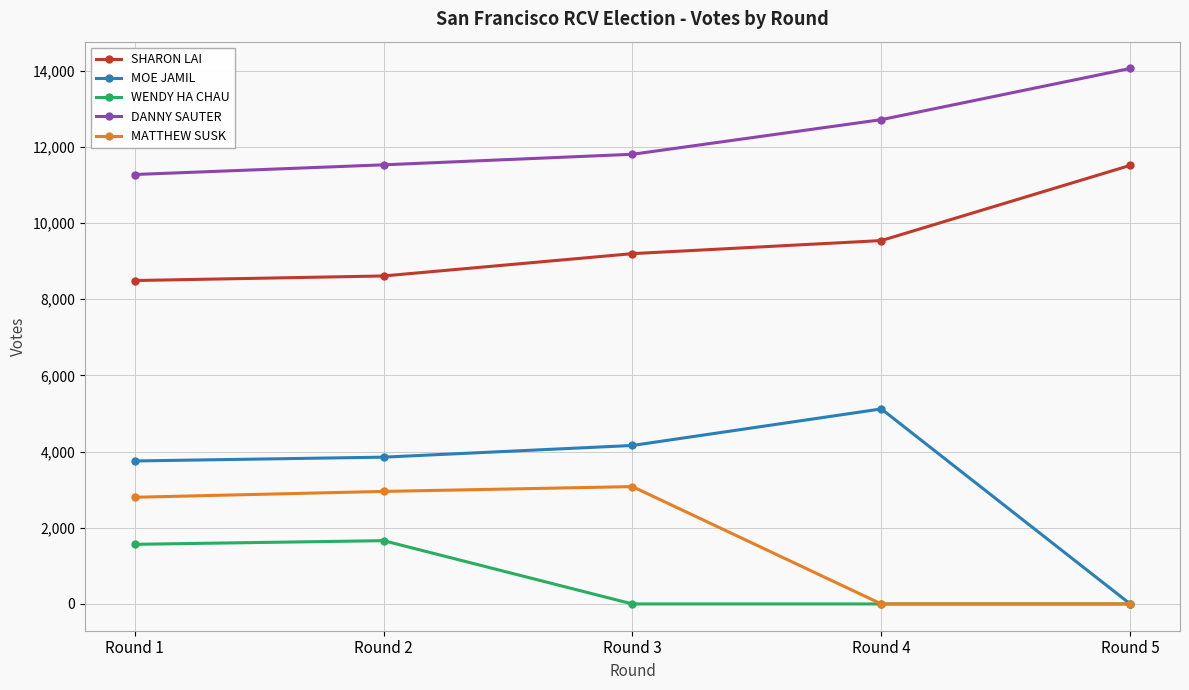

Reading right to left, what are all the values shown in this chart?

SHARON LAI: Round 5=11512	Round 4=9538	Round 3=9195	Round 2=8609	Round 1=8489
MOE JAMIL: Round 5=0	Round 4=5119	Round 3=4160	Round 2=3853	Round 1=3753
WENDY HA CHAU: Round 5=0	Round 4=0	Round 3=0	Round 2=1661	Round 1=1565
DANNY SAUTER: Round 5=14056	Round 4=12712	Round 3=11803	Round 2=11526	Round 1=11272
MATTHEW SUSK: Round 5=0	Round 4=0	Round 3=3080	Round 2=2954	Round 1=2800